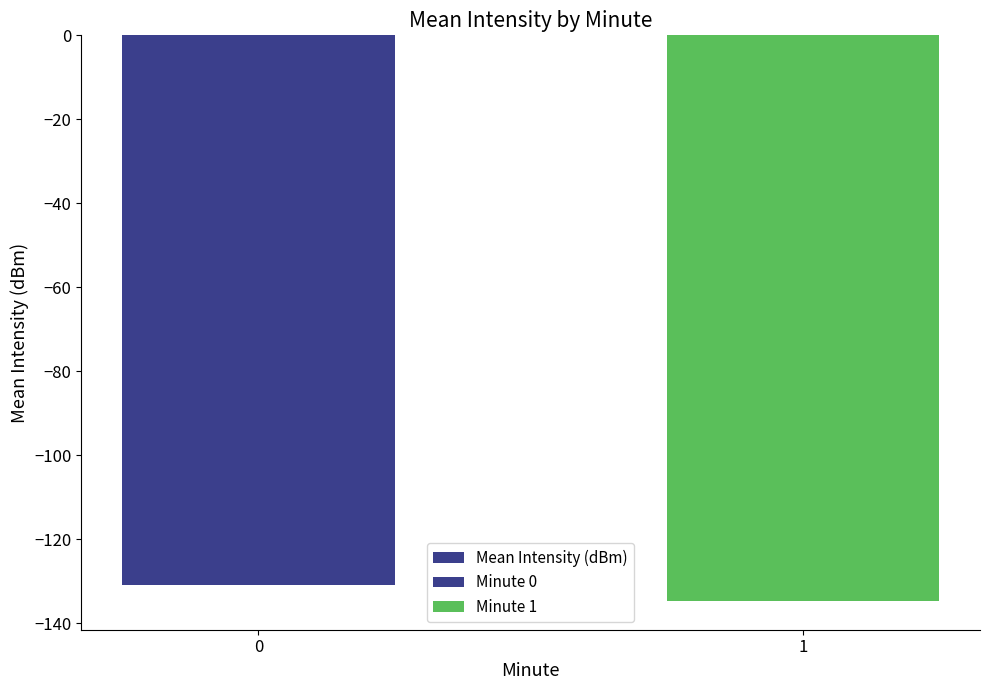

What is the greatest value displayed?

-131.0